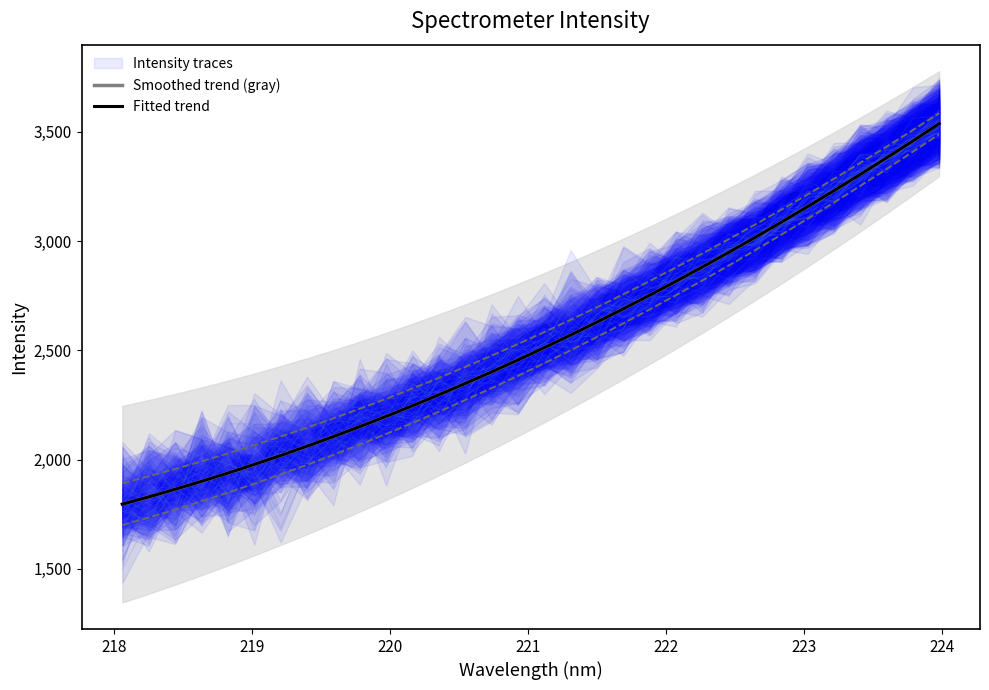

True or false: Smoothed trend (gray) and Fitted trend cross at least once.

False